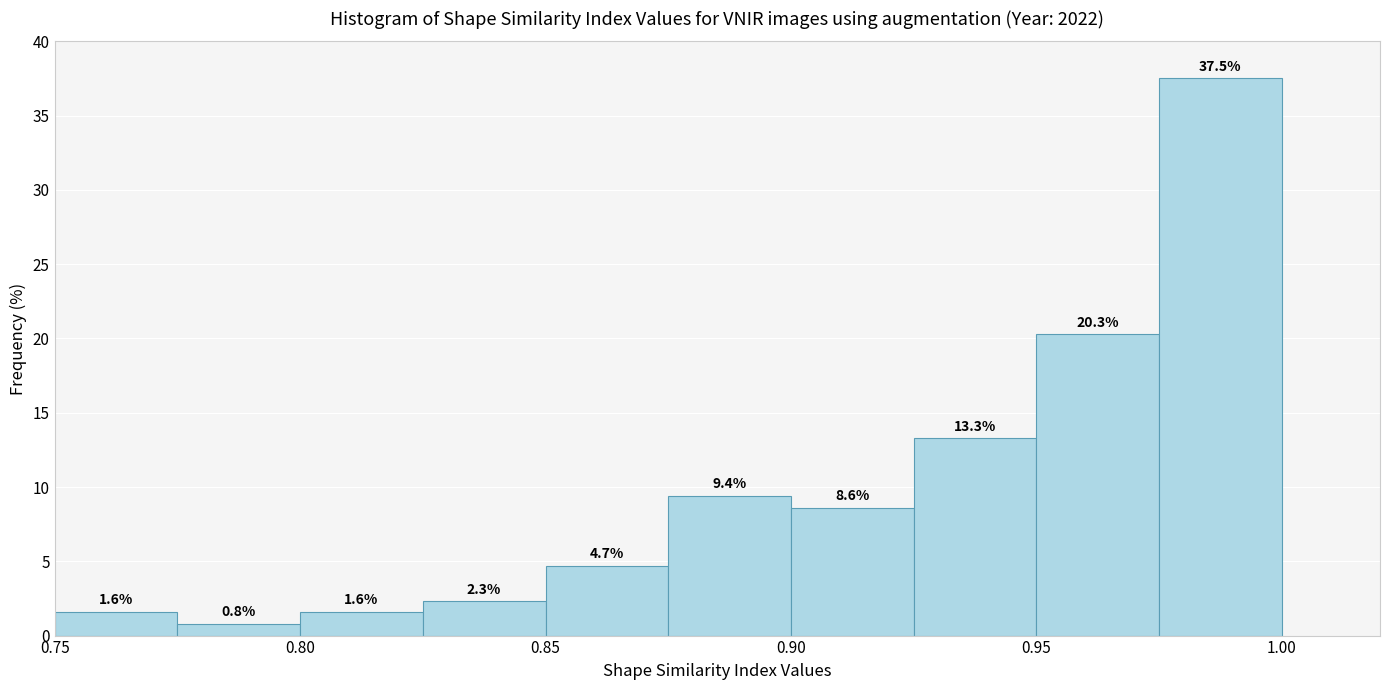

Reading left to right, list every bar in this chart as the range it spans on the x-axis followed by its height.

0.750 to 0.775: 1.6
0.775 to 0.800: 0.8
0.800 to 0.825: 1.6
0.825 to 0.850: 2.3
0.850 to 0.875: 4.7
0.875 to 0.900: 9.4
0.900 to 0.925: 8.6
0.925 to 0.950: 13.3
0.950 to 0.975: 20.3
0.975 to 1.000: 37.5